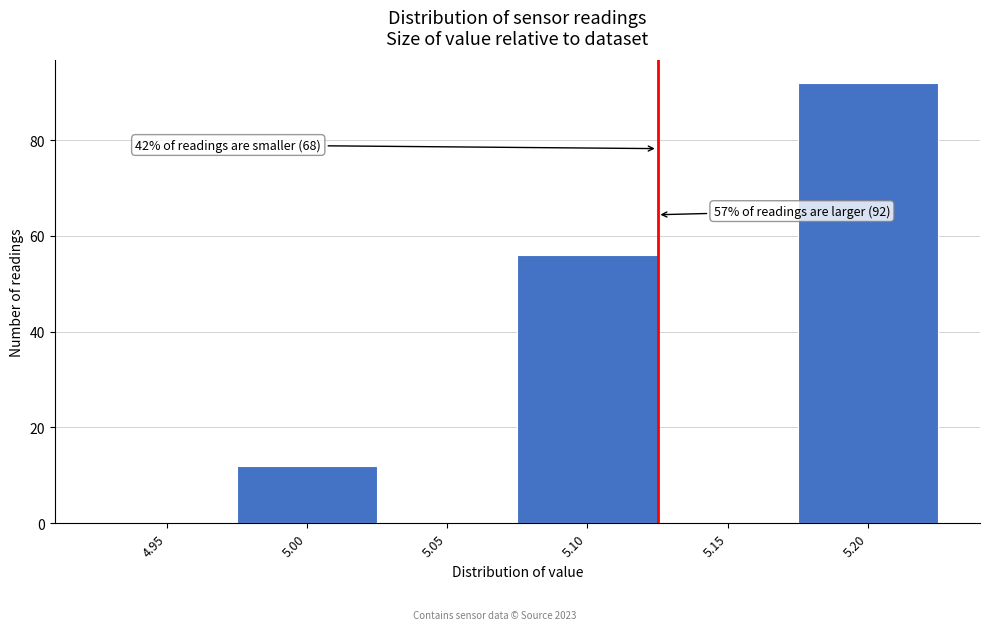

Reading left to right, what are all the values shown in this chart?

4.95=0	5.00=12	5.05=0	5.10=56	5.15=0	5.20=92